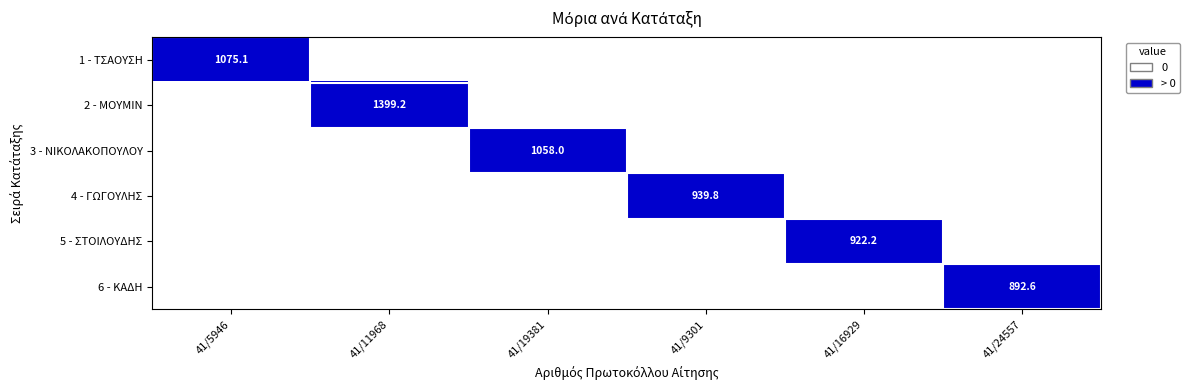

The value of 4 - ΓΩΓΟΥΛΗΣ at 41/9301 is 1632.5. True or false?

False